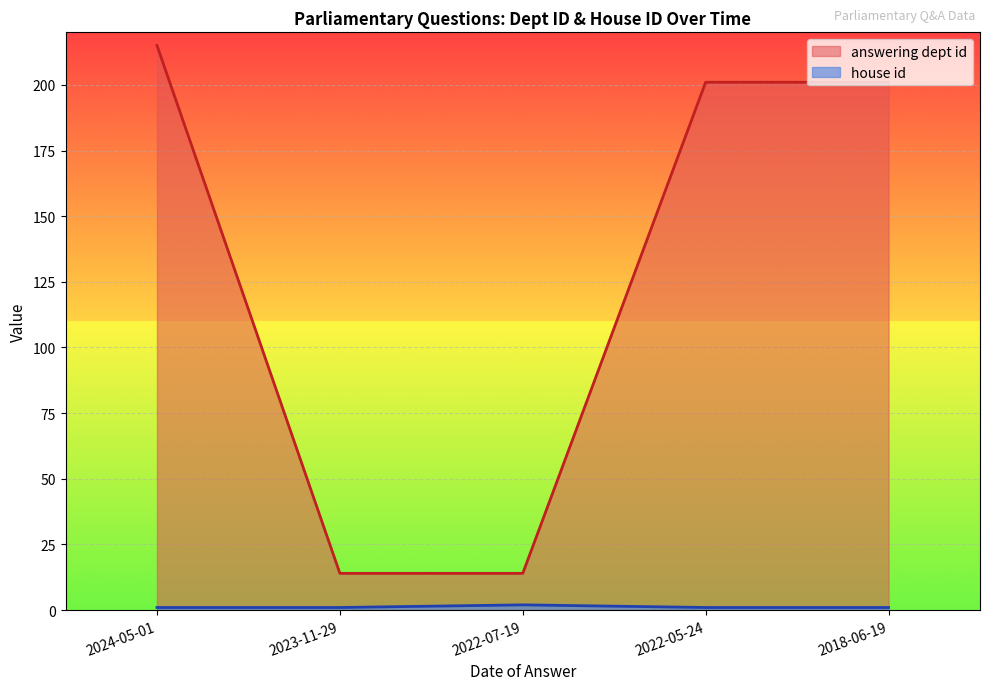

Reading right to left, transcribe all the data shown in this chart.

answering dept id: 201	201	14	14	215
house id: 1	1	2	1	1